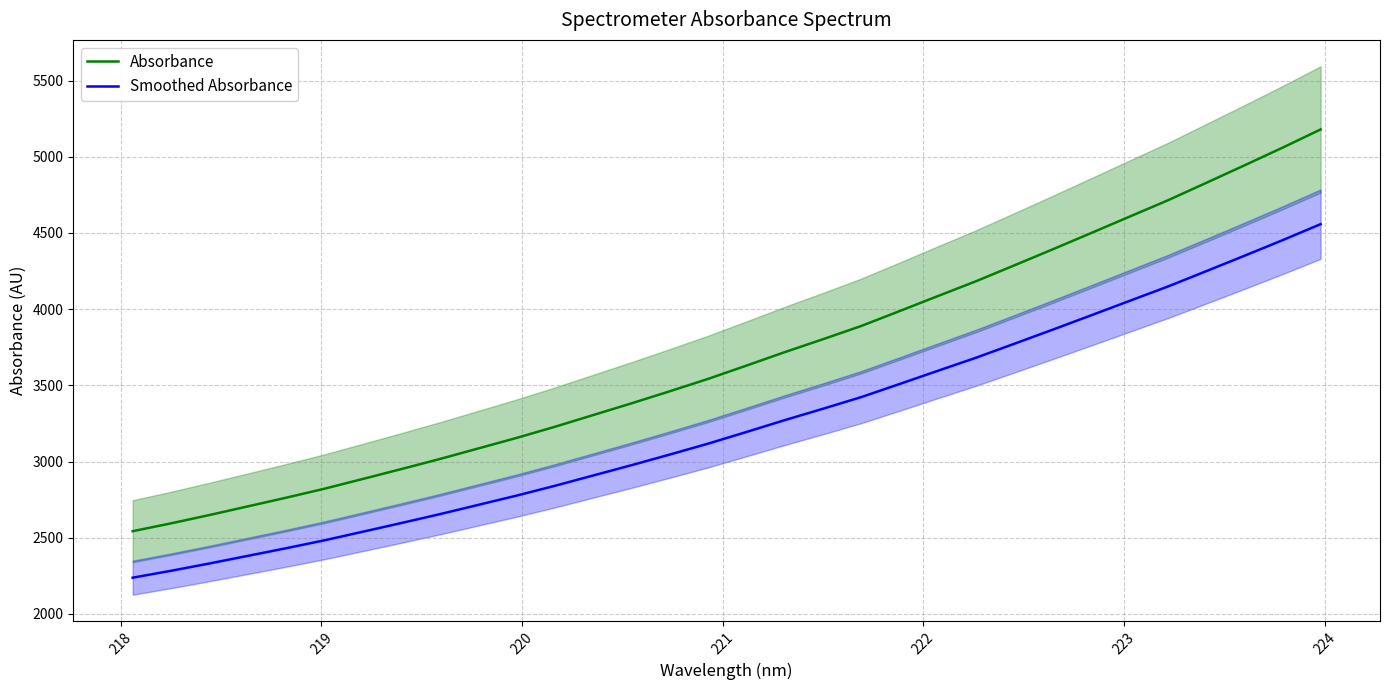

What is the maximum value for Smoothed Absorbance?

4557.9